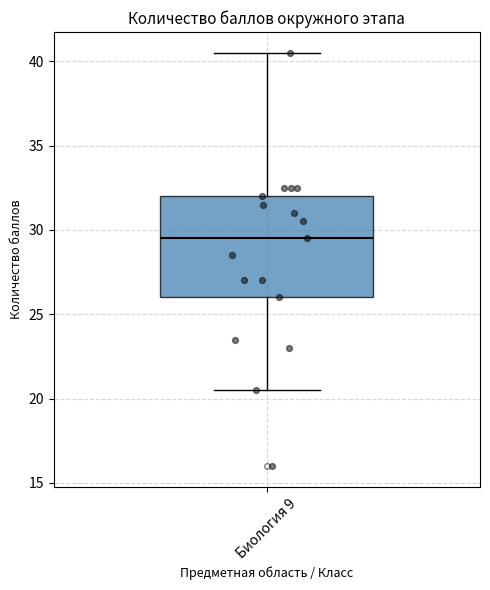

Where does the median line of the box for Биология 9 sit on the y-axis? The values are not printed on the chart, so give them approximately, as read against the axis.

29.5